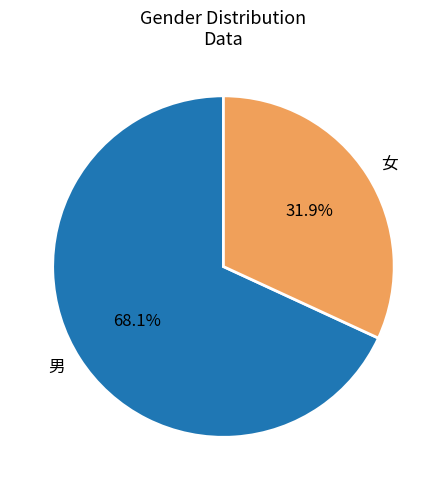

To the nearest percent, what portion does 女 represent?

32%